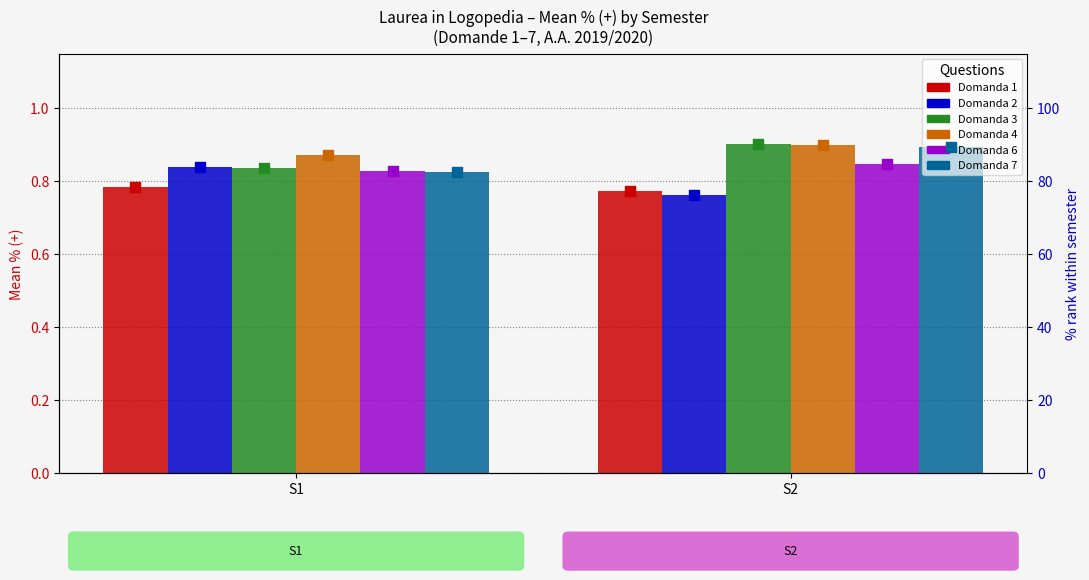

What is the total value across all series at S2?

508.0